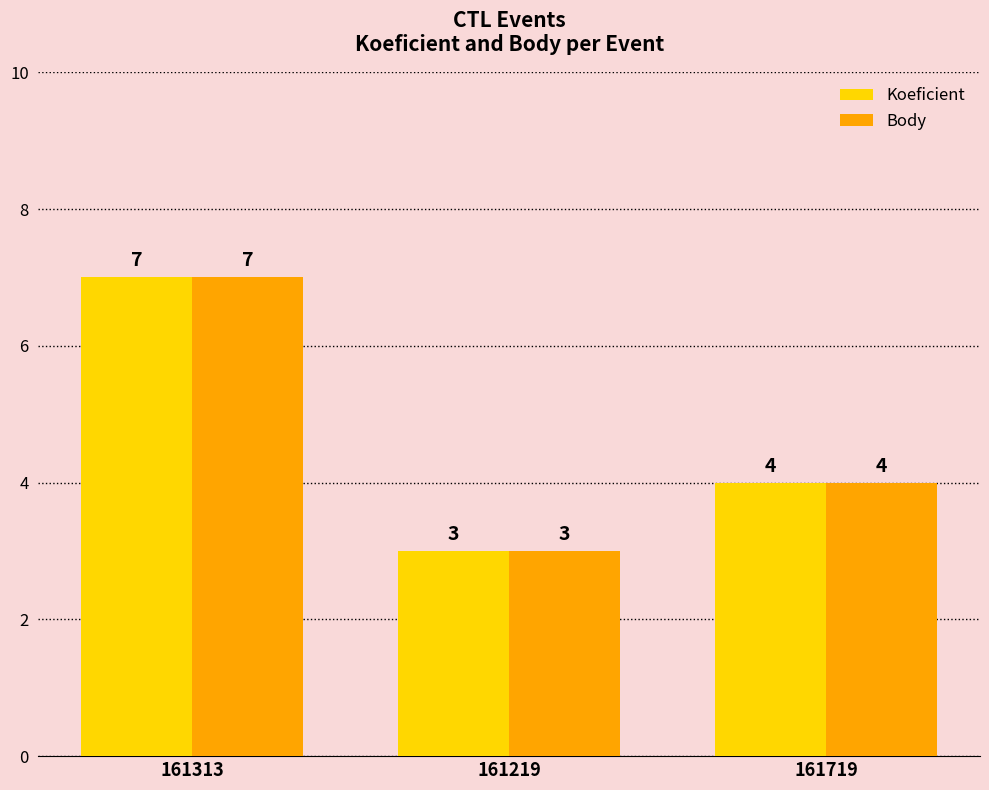

How many bars are there in total?

6